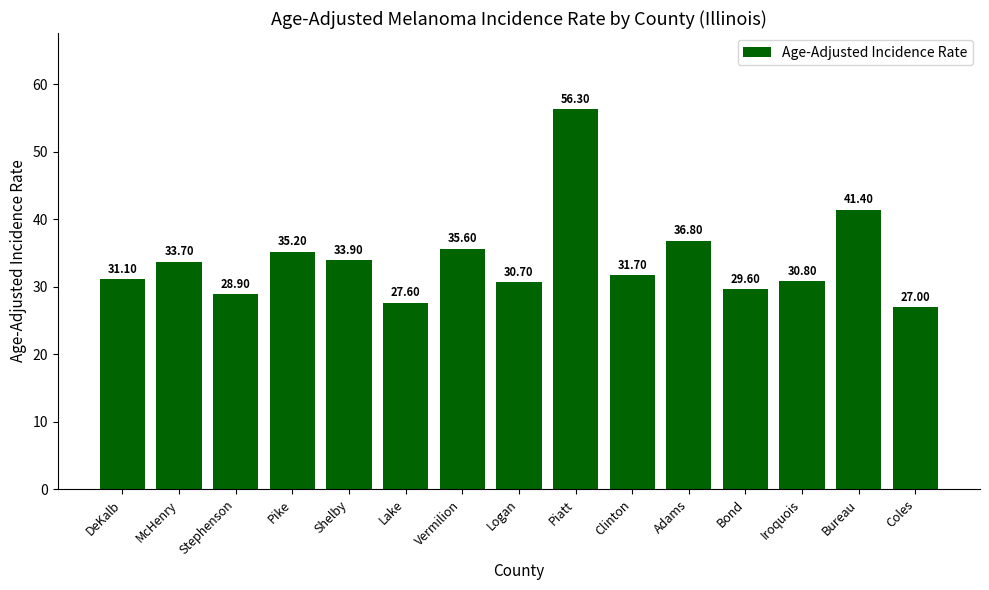

What is the change in value from Lake to Clinton?

+4.1